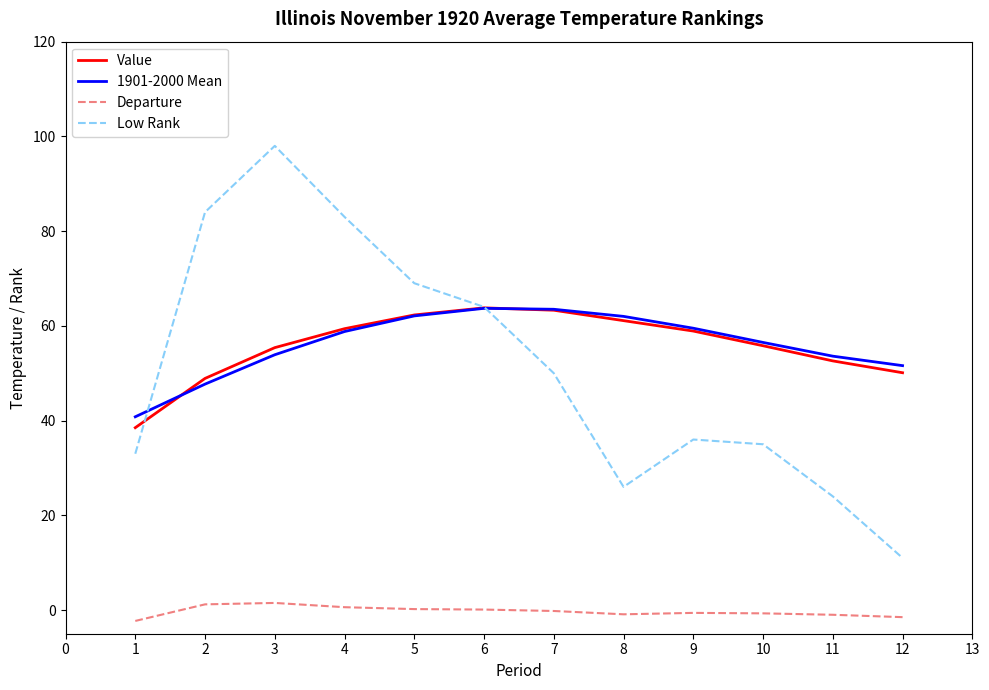

True or false: Departure and Value cross at least once.

False